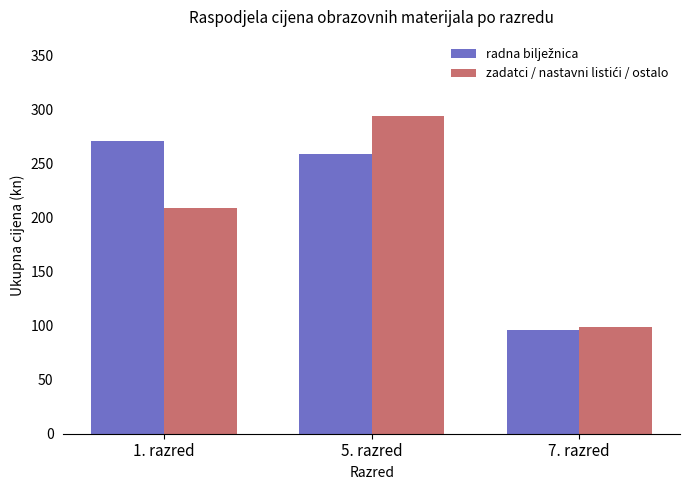

What is the total value across all series at 7. razred?

195